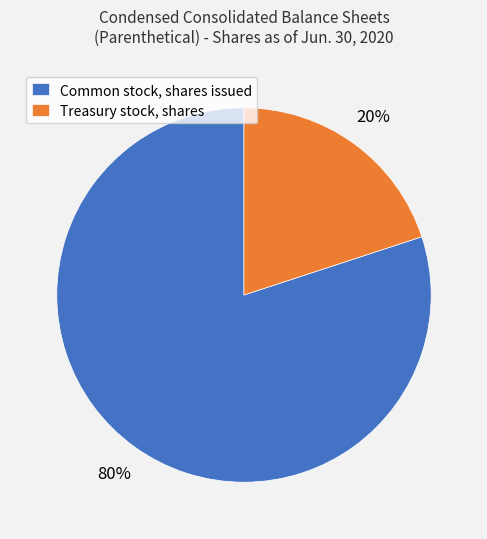

Between Common stock, shares issued and Treasury stock, shares, which is larger?

Common stock, shares issued